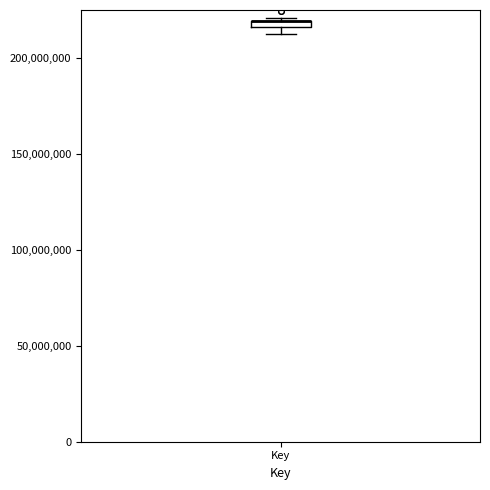

Where is the lower edge of the box for Key on the y-axis? The values are not printed on the chart, so give them approximately, as read against the axis.

215000000